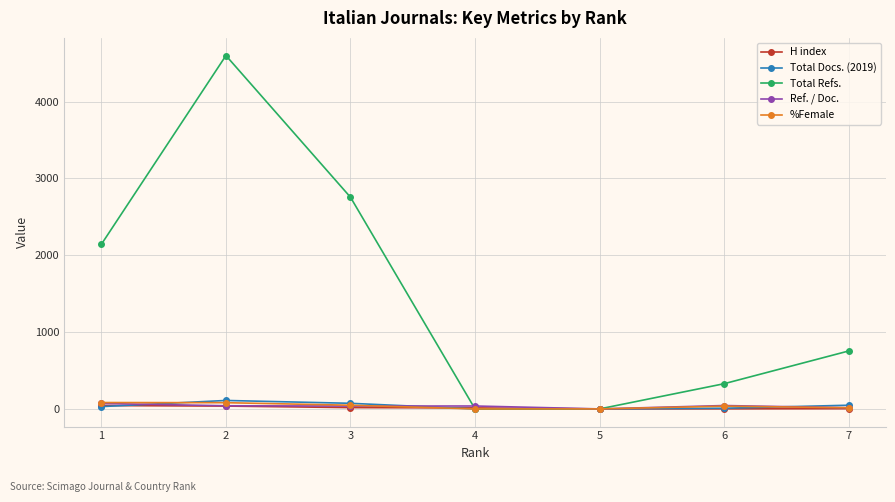

At which category is the sum across all series the highest?

2